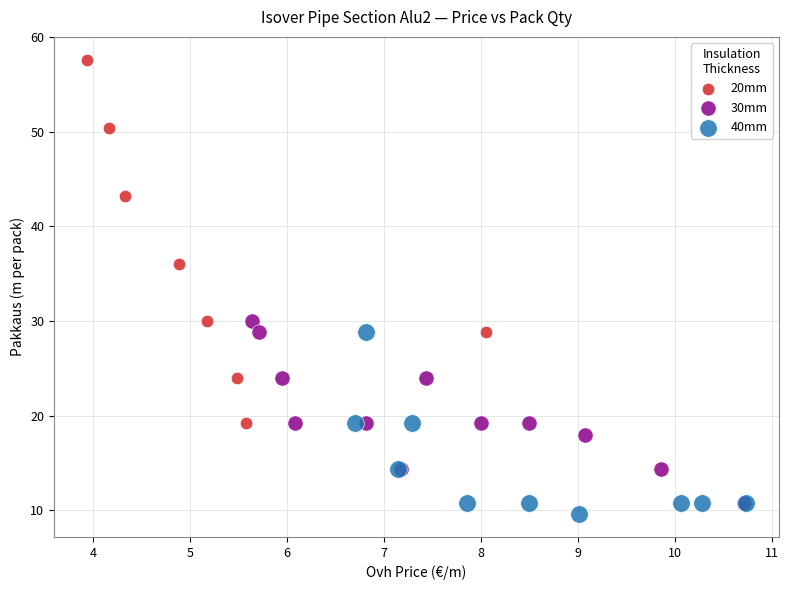

Which series contains the highest Y value?

20mm